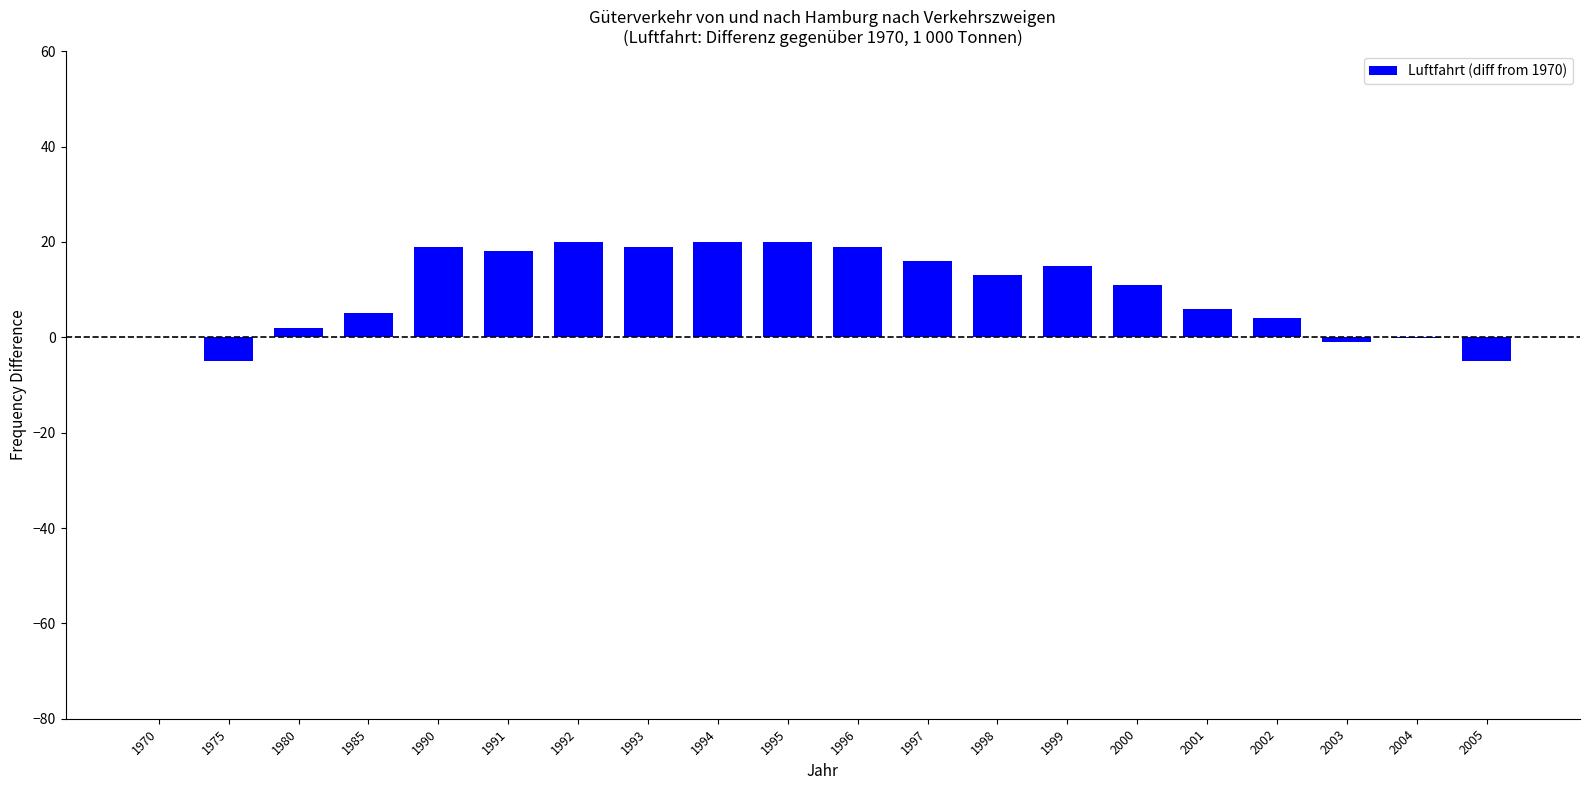

What is the average value?

9.8